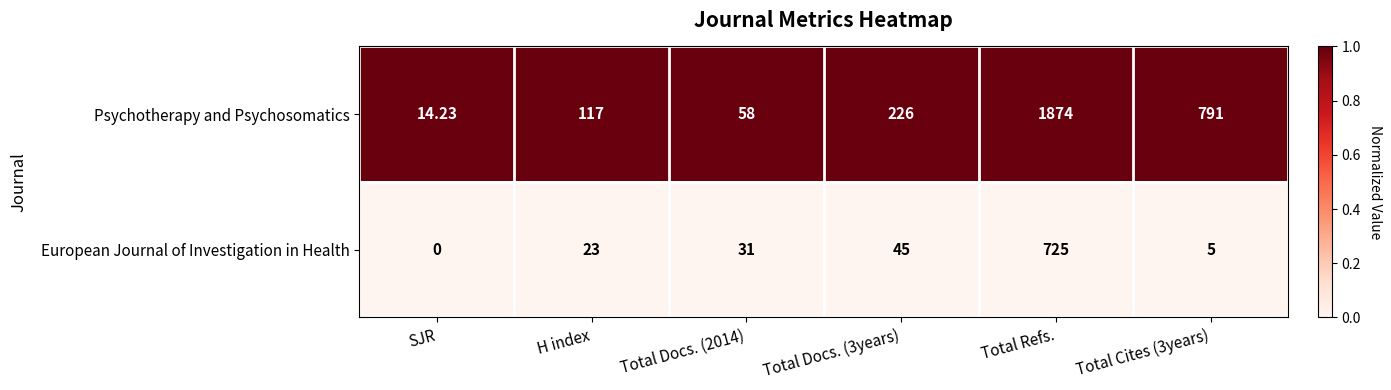

At how many categories does at least one series exceed 0?

6